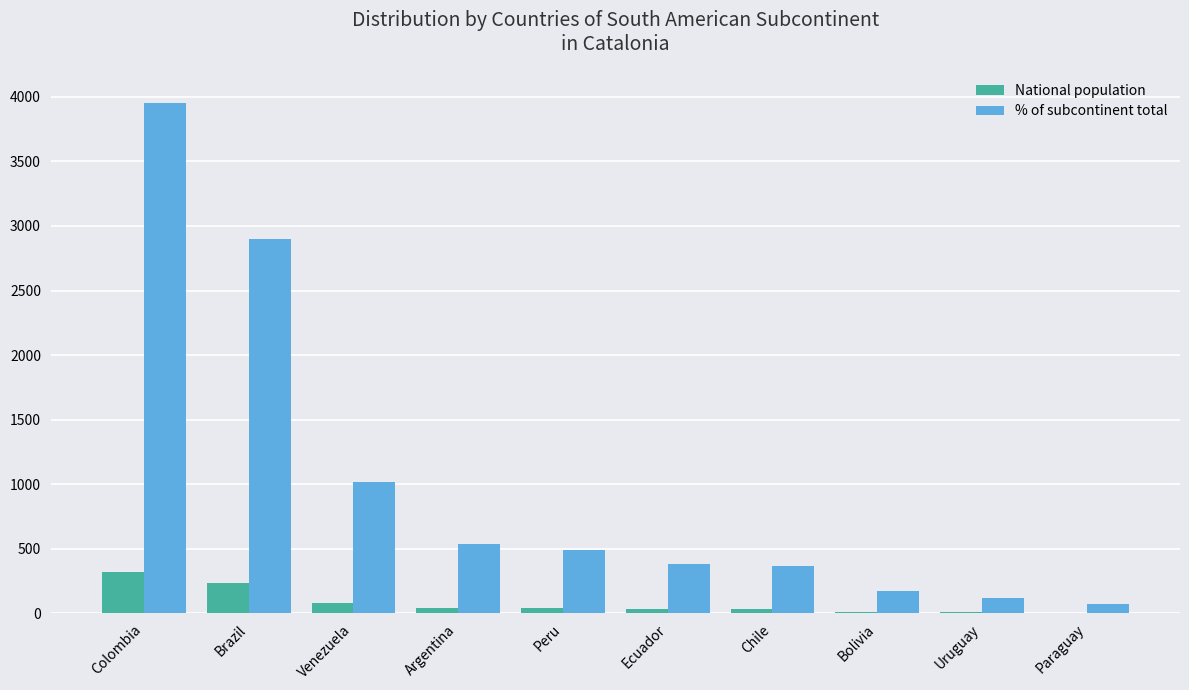

What is the approximate value of % of subcontinent total at Chile, to the nearest 100?

400